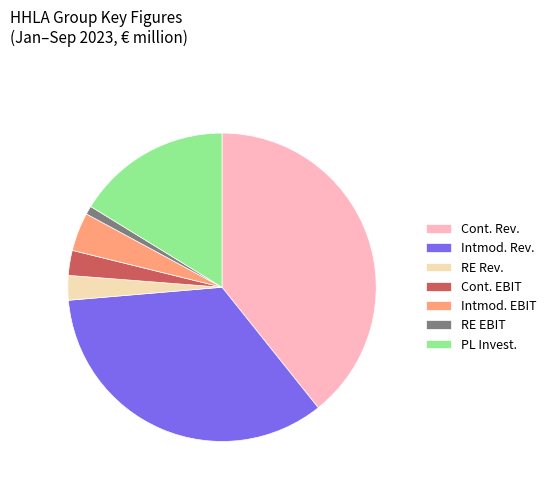

Which category has the smallest portion of the pie?

RE EBIT